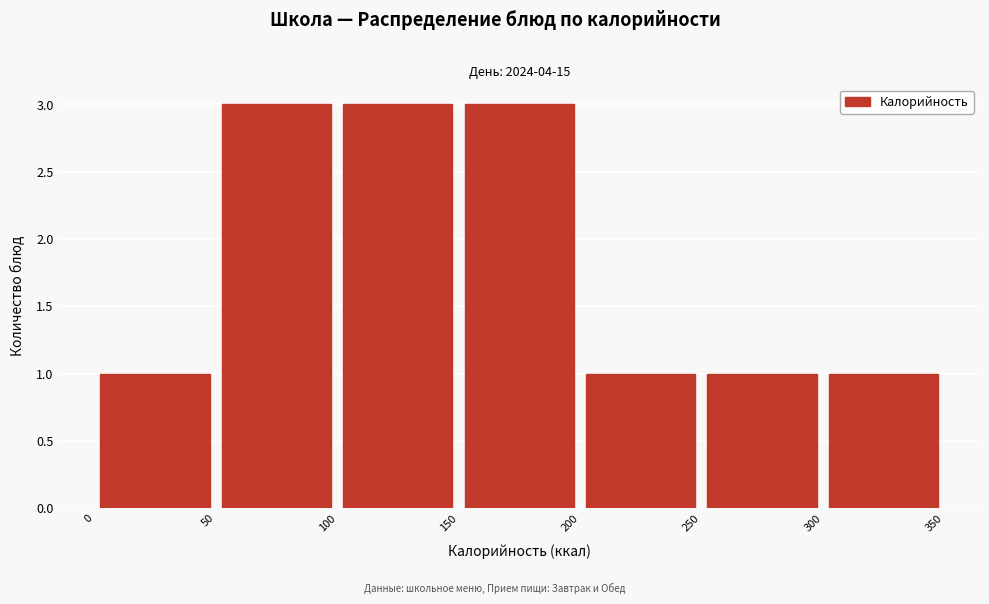

Reading left to right, transcribe this chart: for each bar, give the range it covers on the x-axis and its height. The values are not printed on the chart, so give them approximately, as read against the axis.

0 to 50: 1
50 to 100: 3
100 to 150: 3
150 to 200: 3
200 to 250: 1
250 to 300: 1
300 to 350: 1